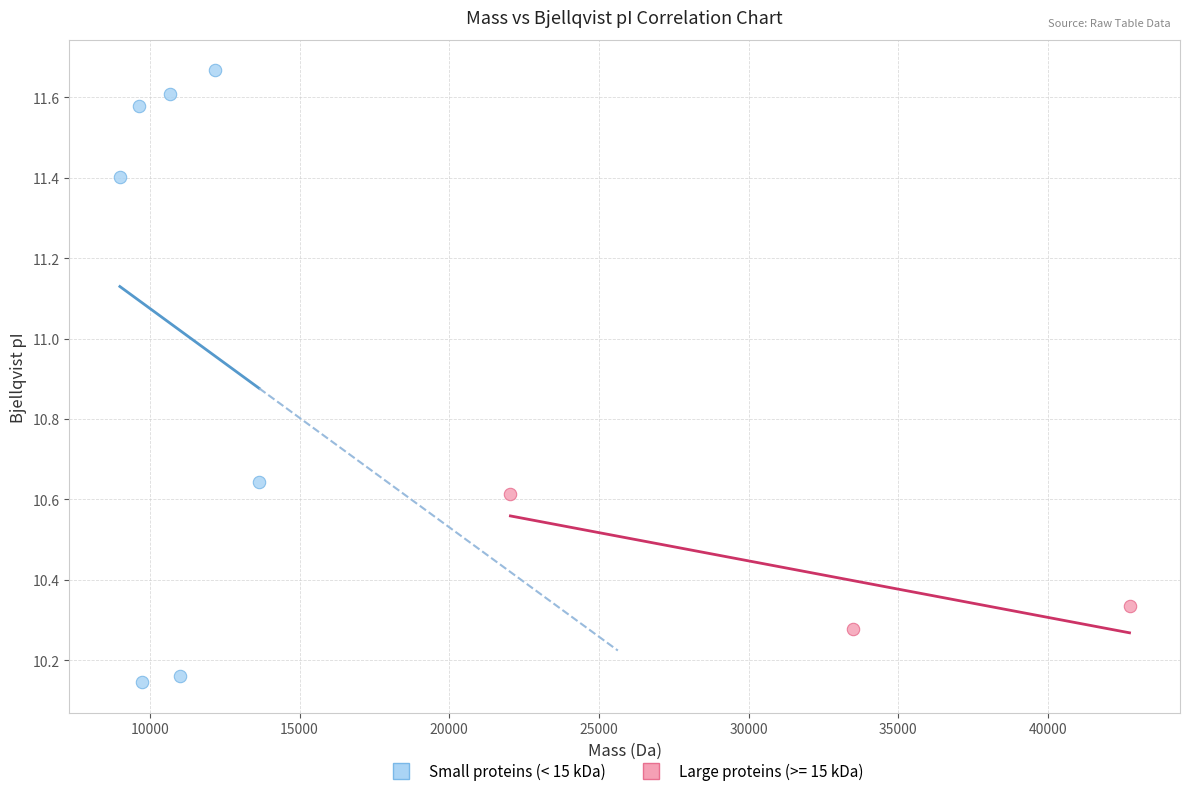

Which series has the largest Y range (max minus min)?

Small proteins (< 15 kDa)